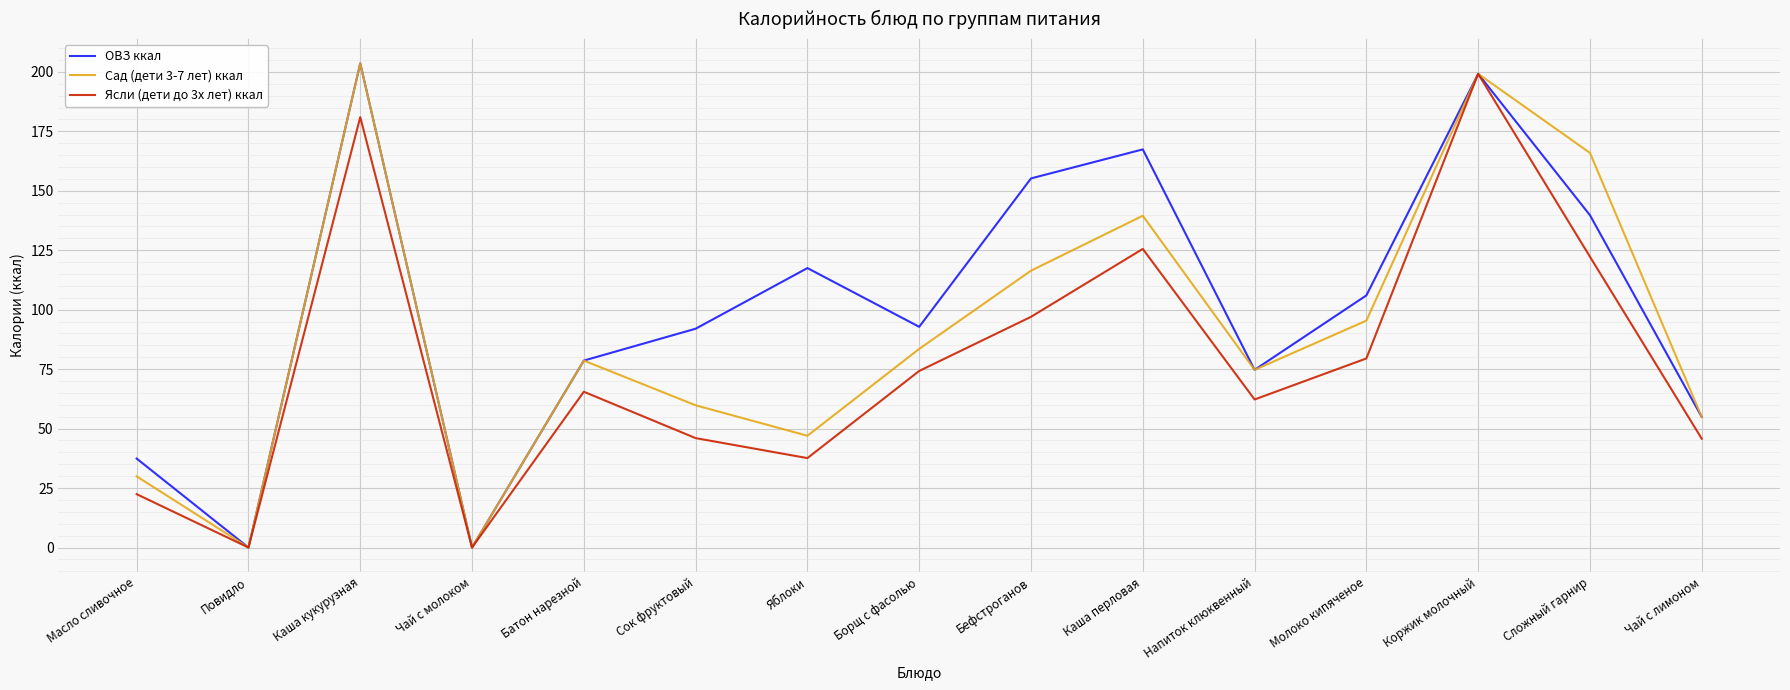

What is the total value across all series at Сложный гарнир?

427.9